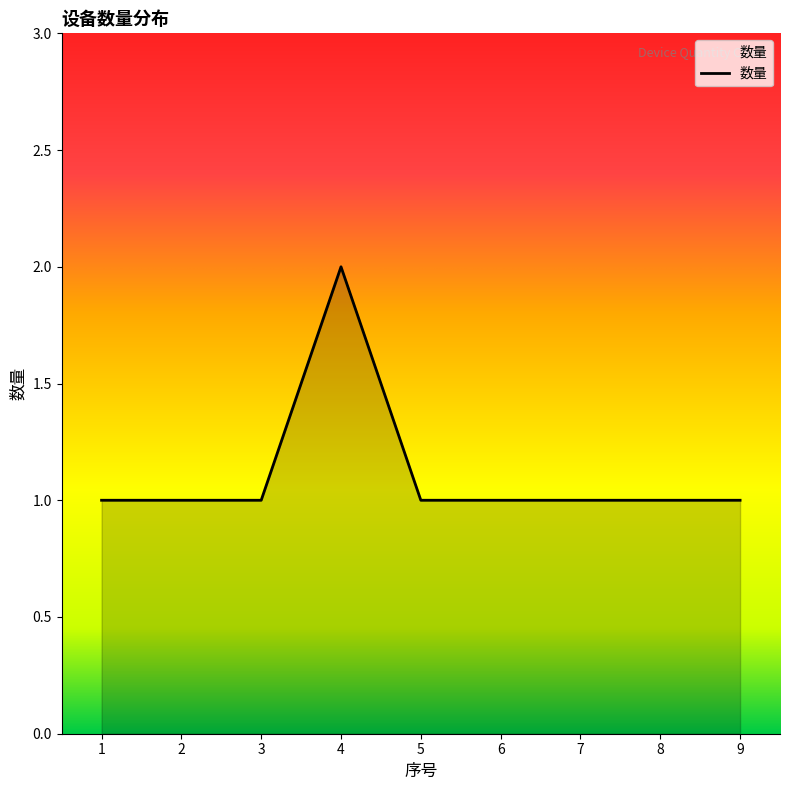

What is the change in value from 4 to 5?

-1